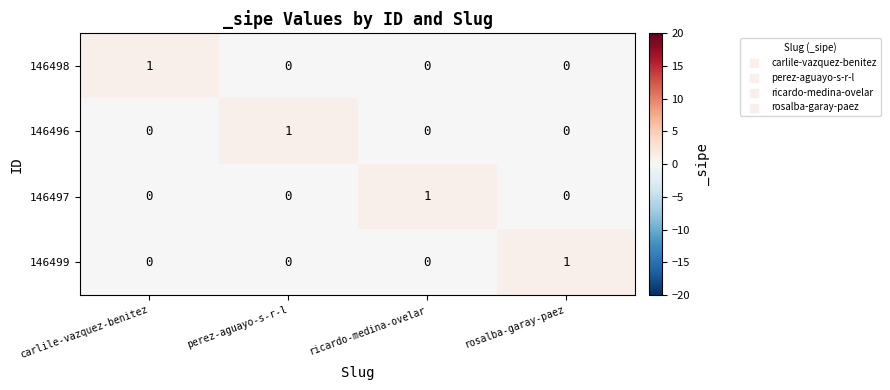

Reading left to right, what are all the values shown in this chart?

146498: carlile-vazquez-benitez=1	perez-aguayo-s-r-l=0	ricardo-medina-ovelar=0	rosalba-garay-paez=0
146496: carlile-vazquez-benitez=0	perez-aguayo-s-r-l=1	ricardo-medina-ovelar=0	rosalba-garay-paez=0
146497: carlile-vazquez-benitez=0	perez-aguayo-s-r-l=0	ricardo-medina-ovelar=1	rosalba-garay-paez=0
146499: carlile-vazquez-benitez=0	perez-aguayo-s-r-l=0	ricardo-medina-ovelar=0	rosalba-garay-paez=1